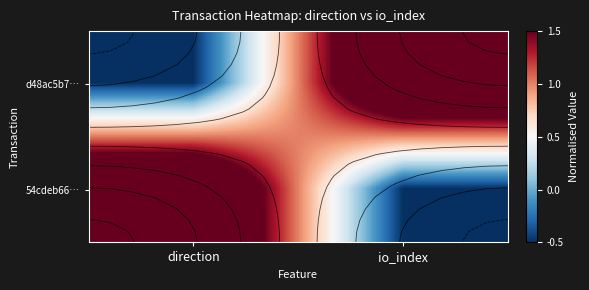

What is the sum of all d48ac5b7… values?

2.0